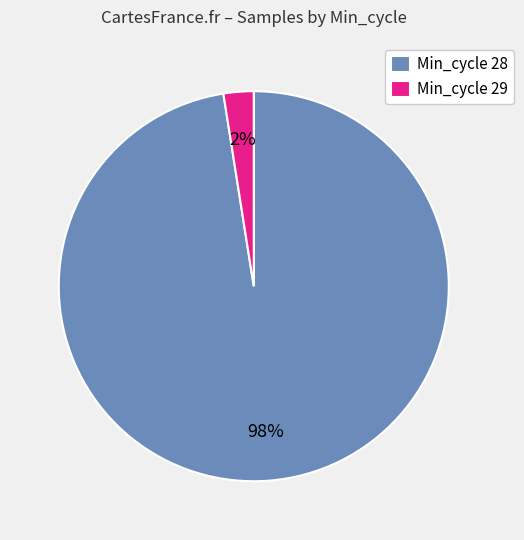

Rank the categories by value from highest to lowest.

Min_cycle 28, Min_cycle 29